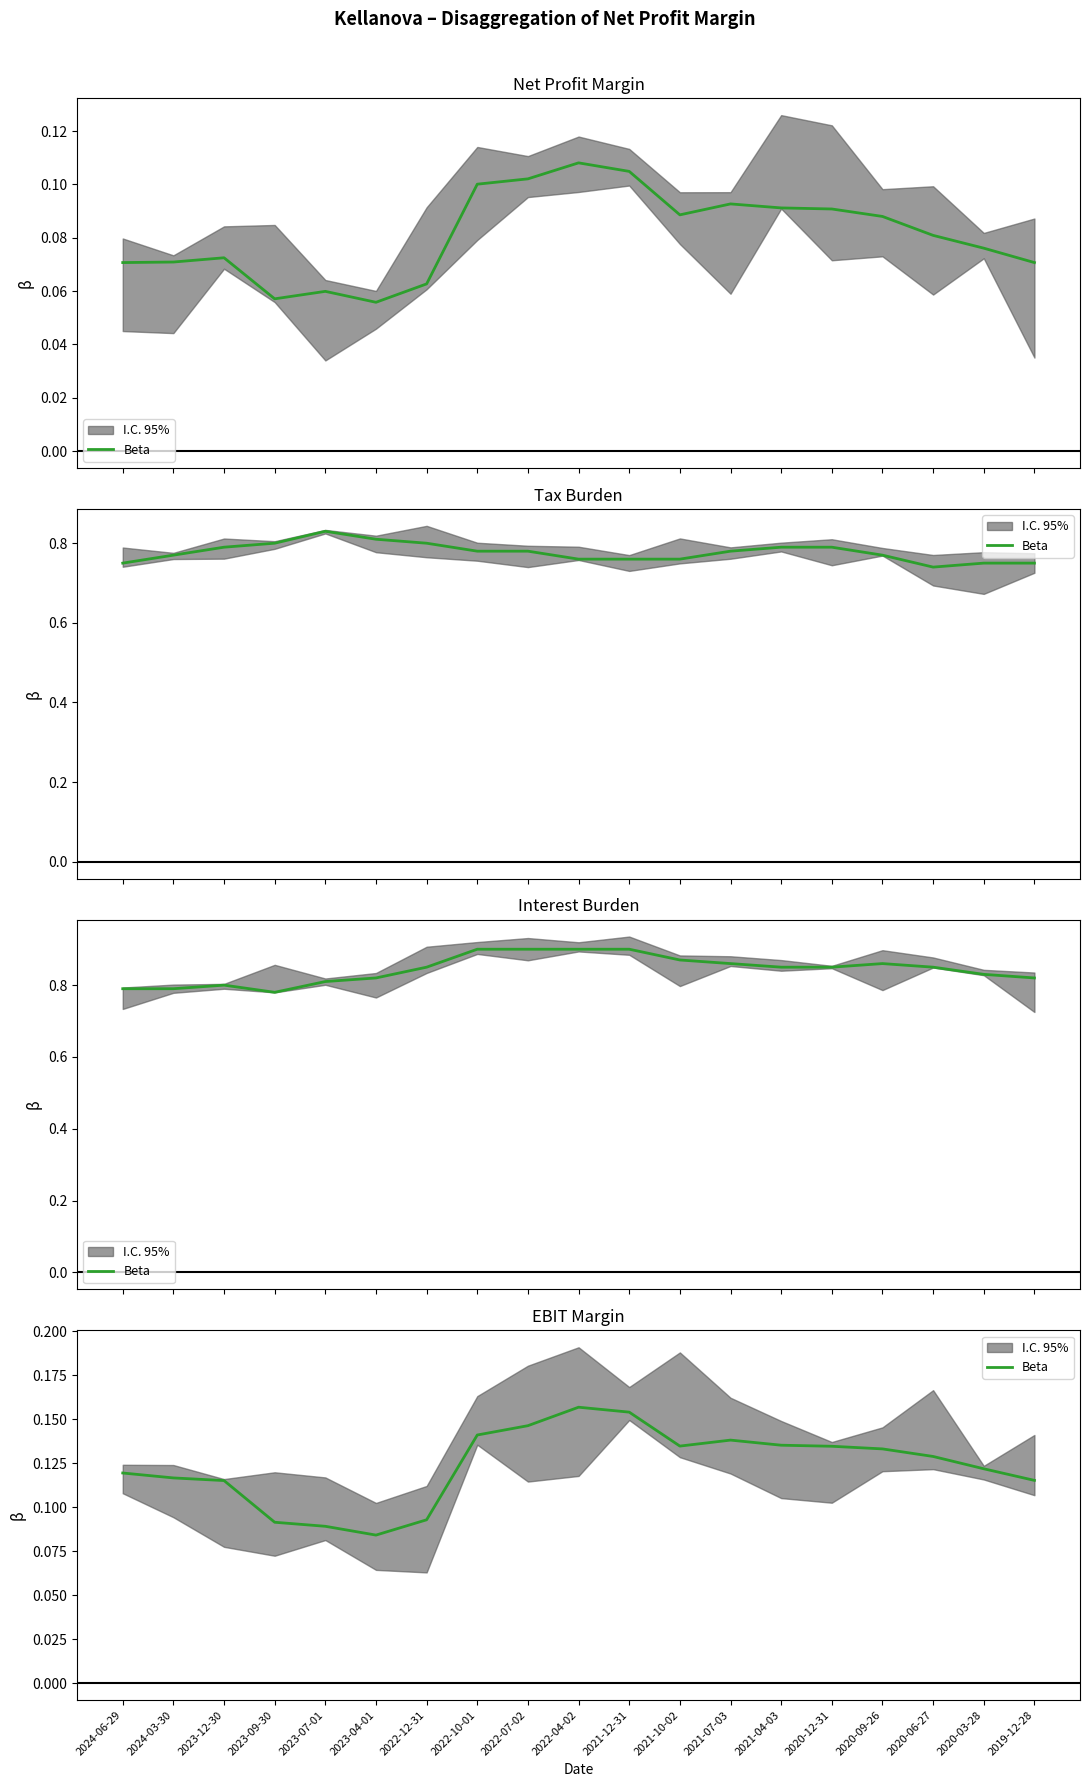

The value at 2023-07-01 is 0.1. True or false?

True